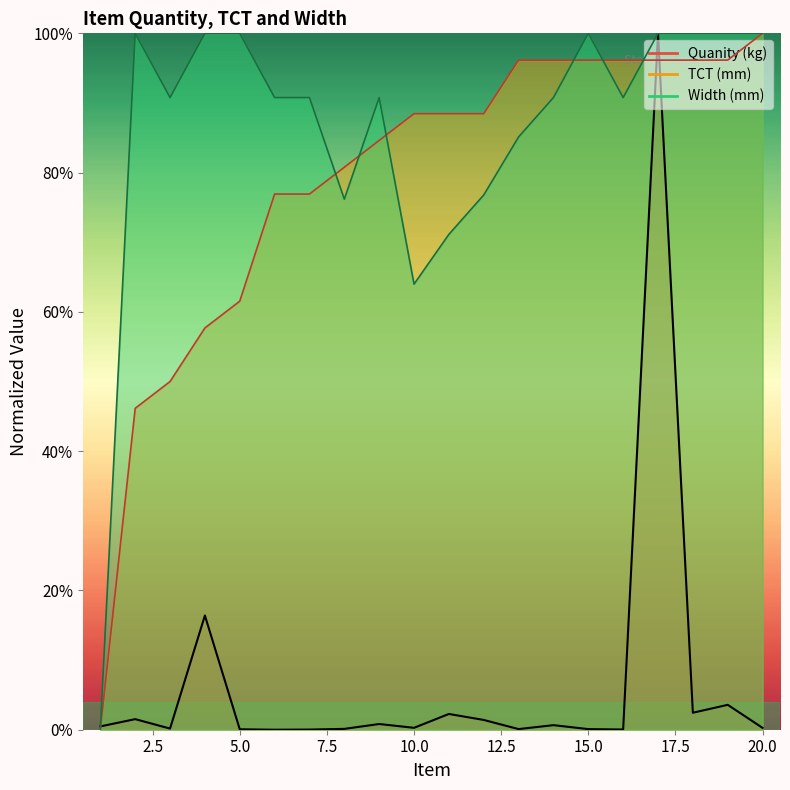

The value of Quanity (kg) at 19 is 0.0. True or false?

True